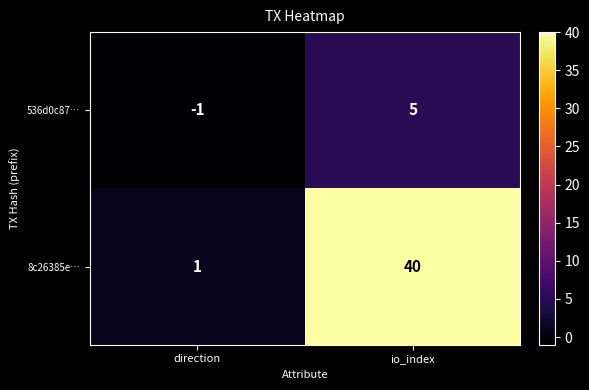

What is the difference between the maximum and minimum values in the 8c26385e… series?

39